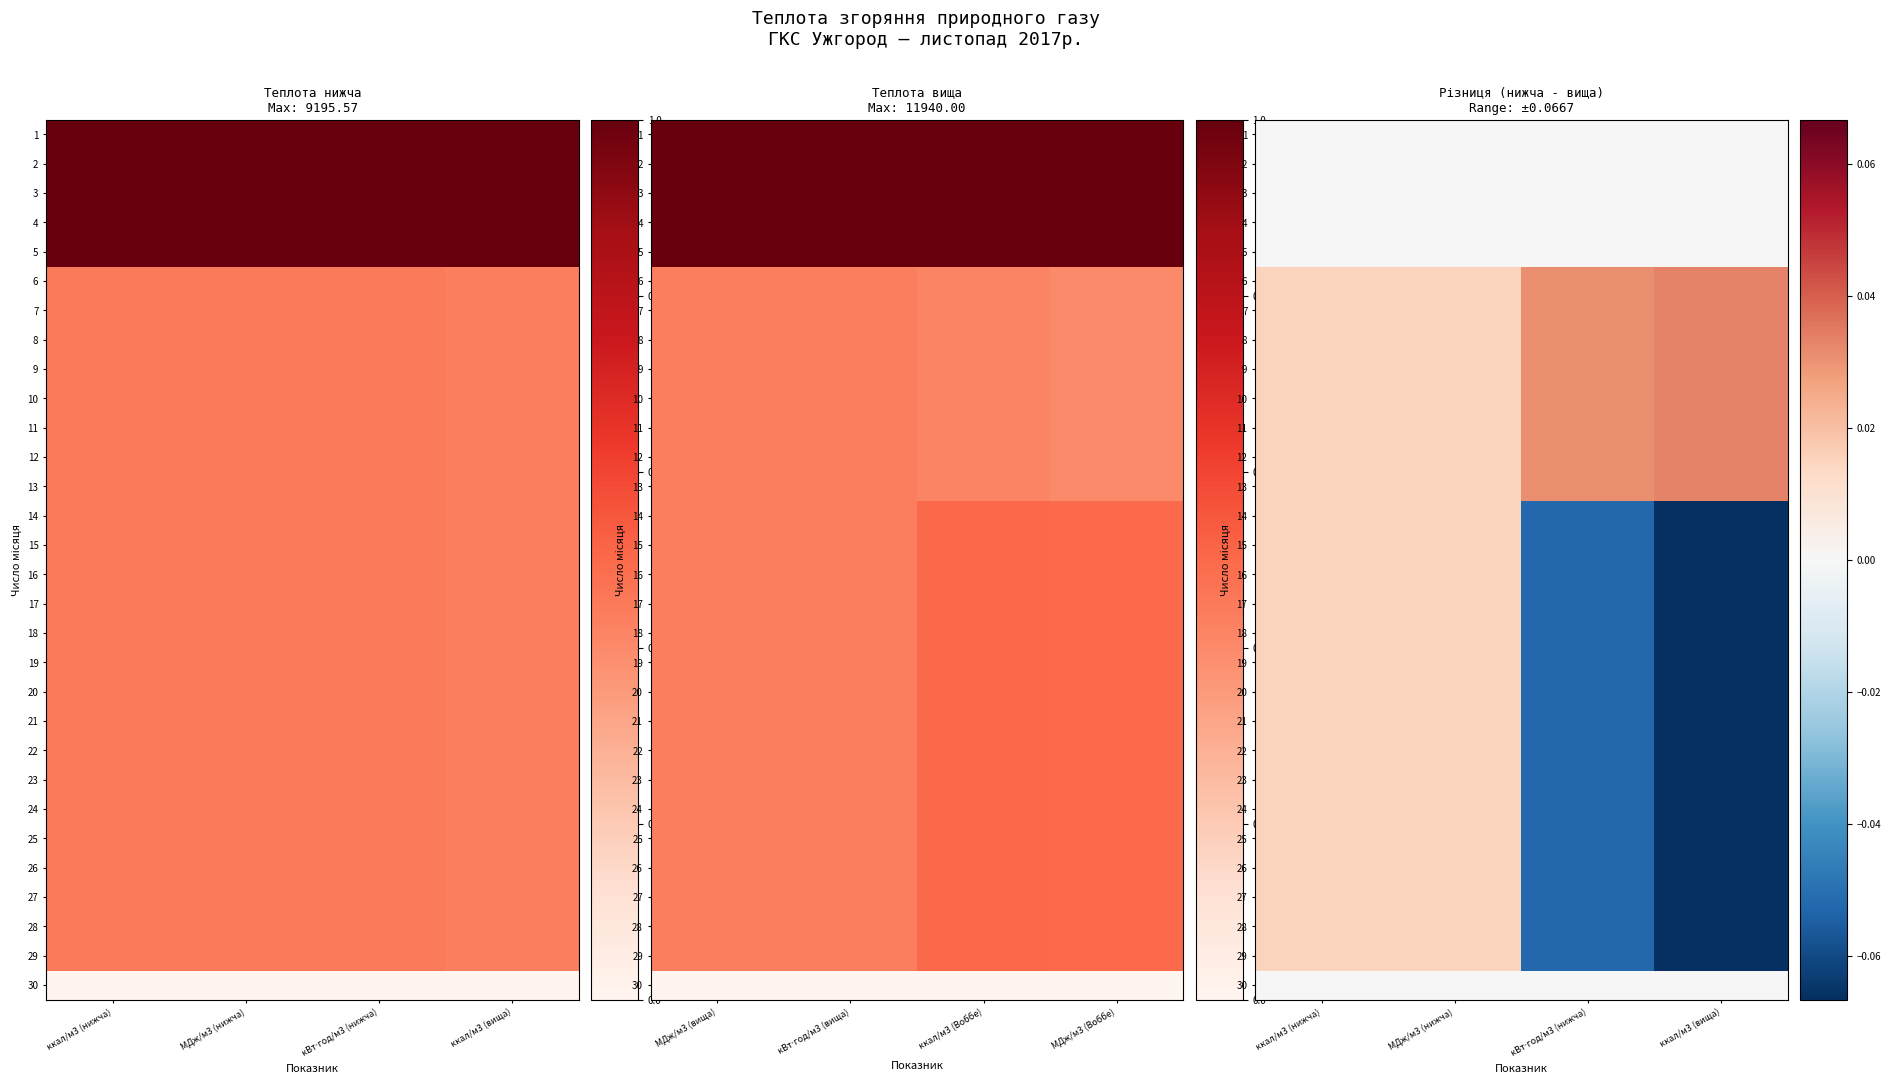

What is the difference between the highest and lowest values at кВт⋅год/м3 (нижча)?

0.1